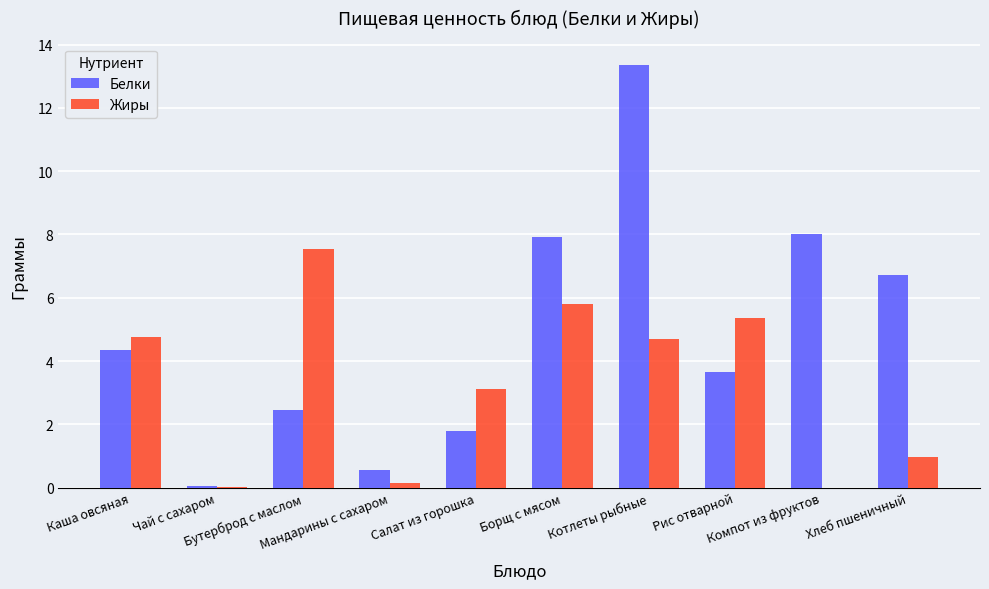

What is the maximum value shown in the chart?

13.4